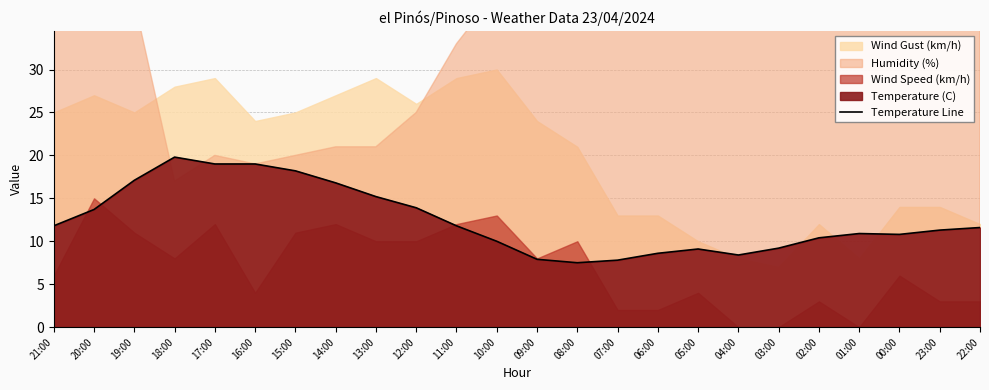

At which label is the value closest to 13?

20:00